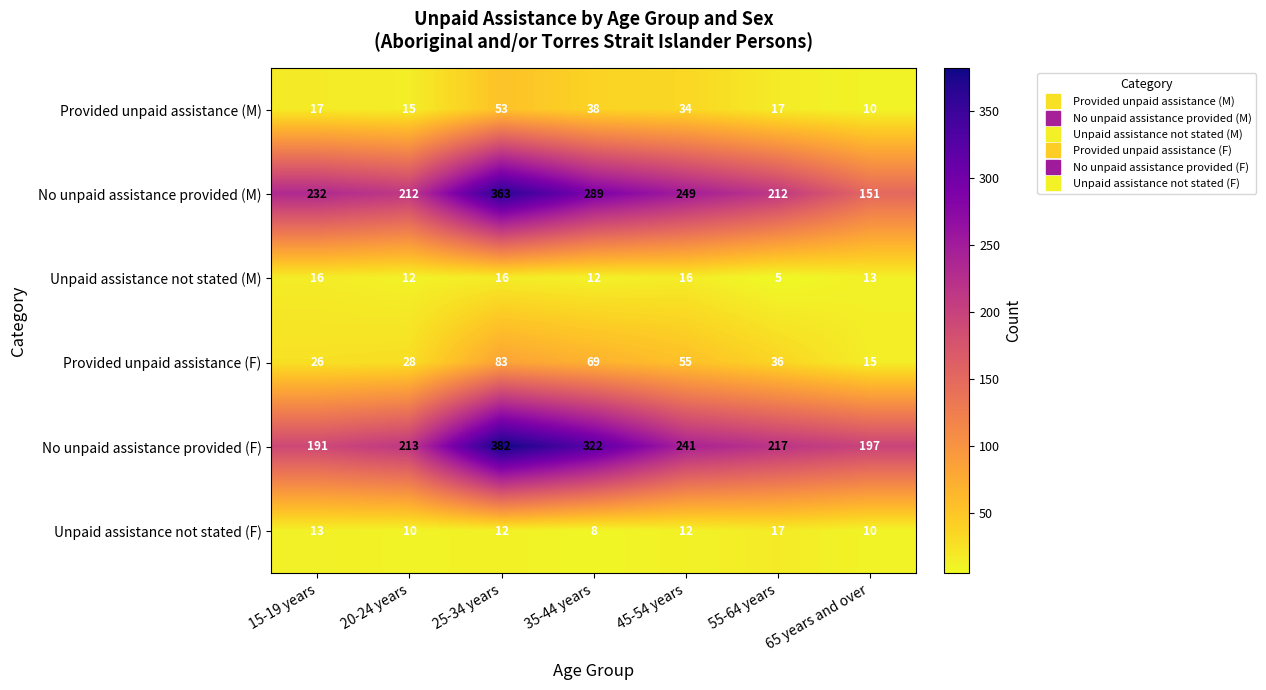

What is the maximum value shown in the chart?

382